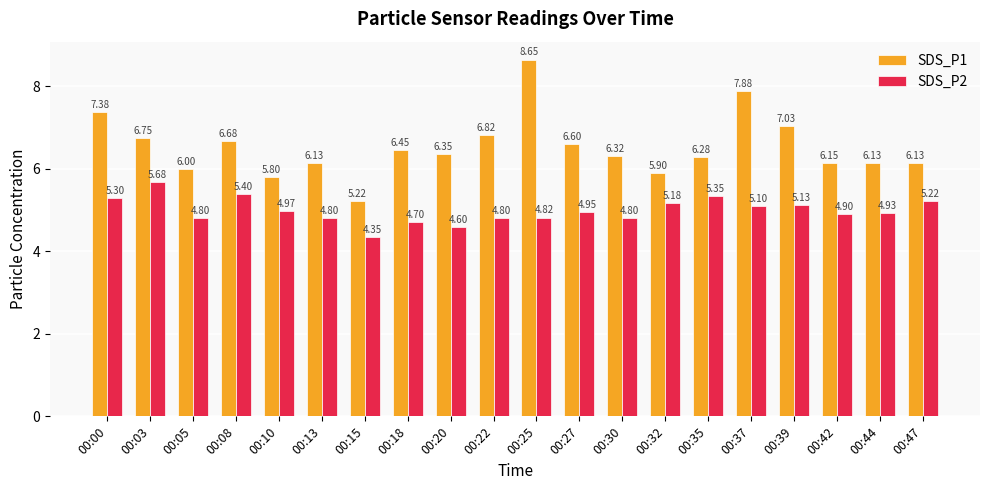

What are all the series names shown in the legend?

SDS_P1, SDS_P2